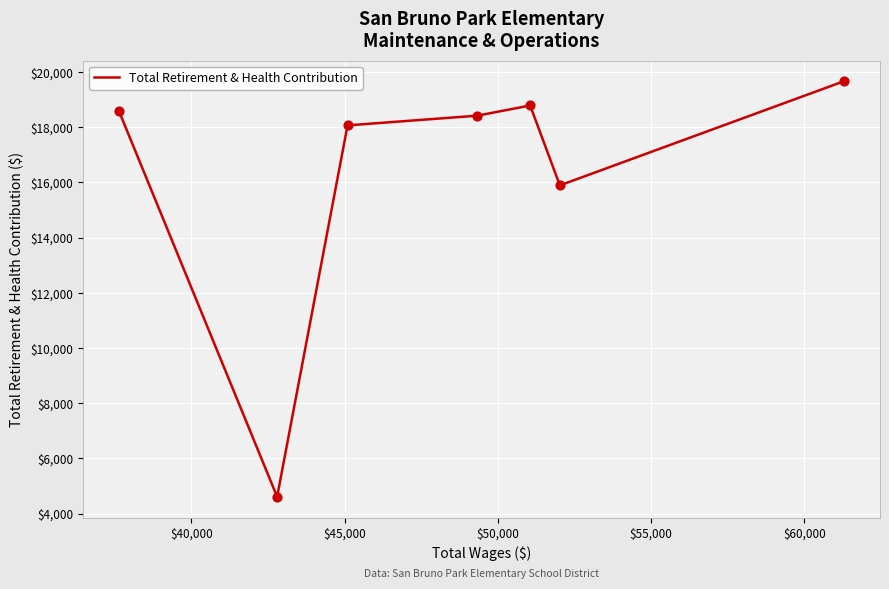

What is the smallest value displayed?

4608